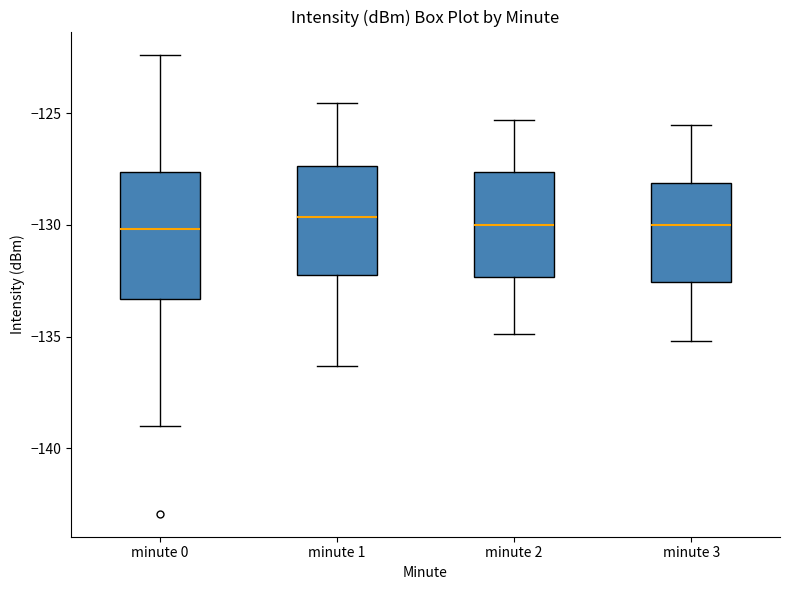

Reading left to right, transcribe this box plot: for each box, give where its median line is, the range the box spans, and where its two whiskers end, as read against the y-axis. The values are not printed on the chart, so give them approximately, as read against the axis.

minute 0: median -130.0, box -133.5 to -127.5, whiskers -139.0 to -122.5
minute 1: median -129.5, box -132.0 to -127.5, whiskers -136.5 to -124.5
minute 2: median -130.0, box -132.5 to -127.5, whiskers -135.0 to -125.5
minute 3: median -130.0, box -132.5 to -128.0, whiskers -135.0 to -125.5